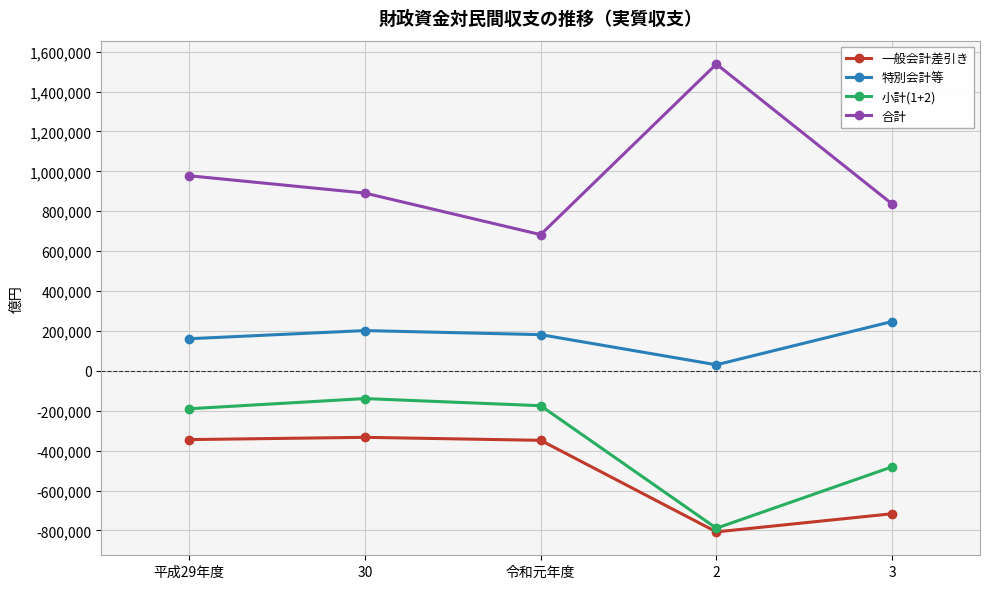

True or false: 合計 and 一般会計差引き cross at least once.

False